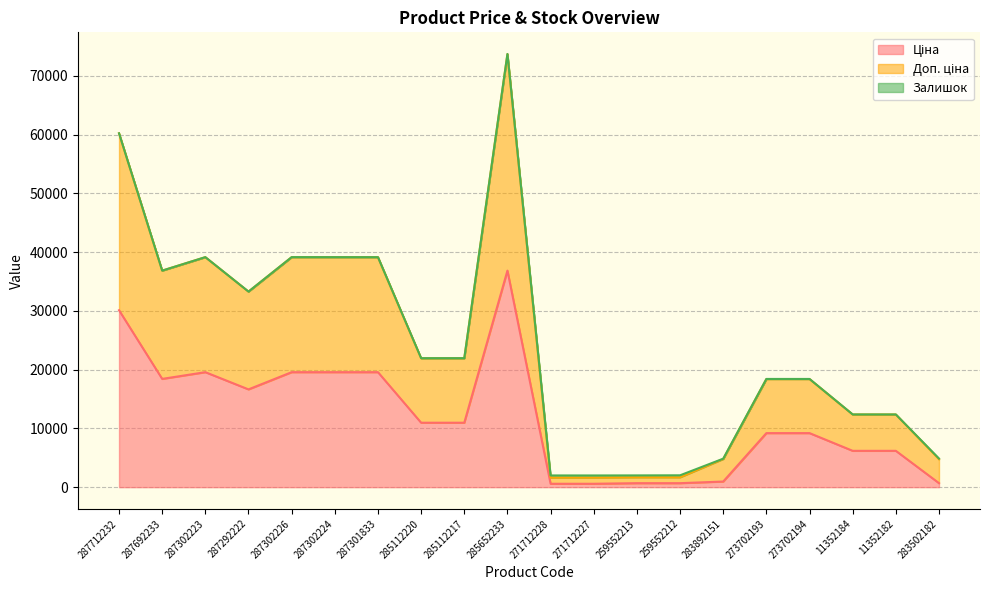

Does the chart have visible grid lines?

Yes